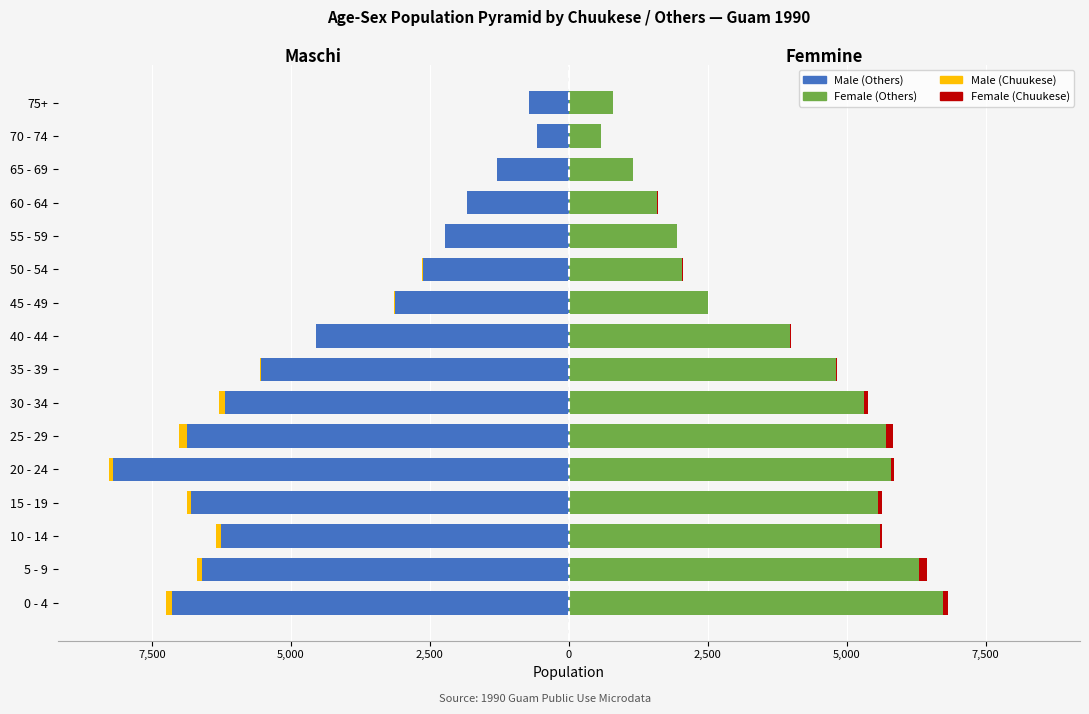

What is the approximate value of Female (Others) at 5 - 9, to the nearest 50?

6300